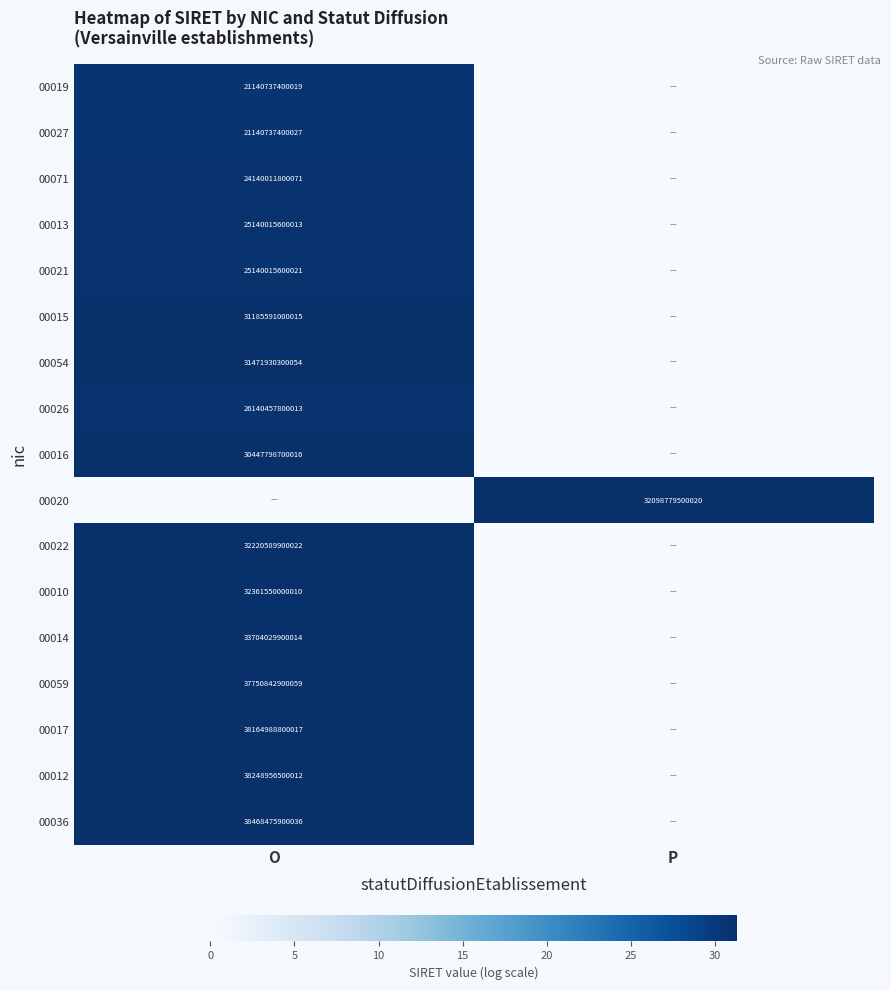

Is it true that 00019 equals 37661635640455 at O?

False